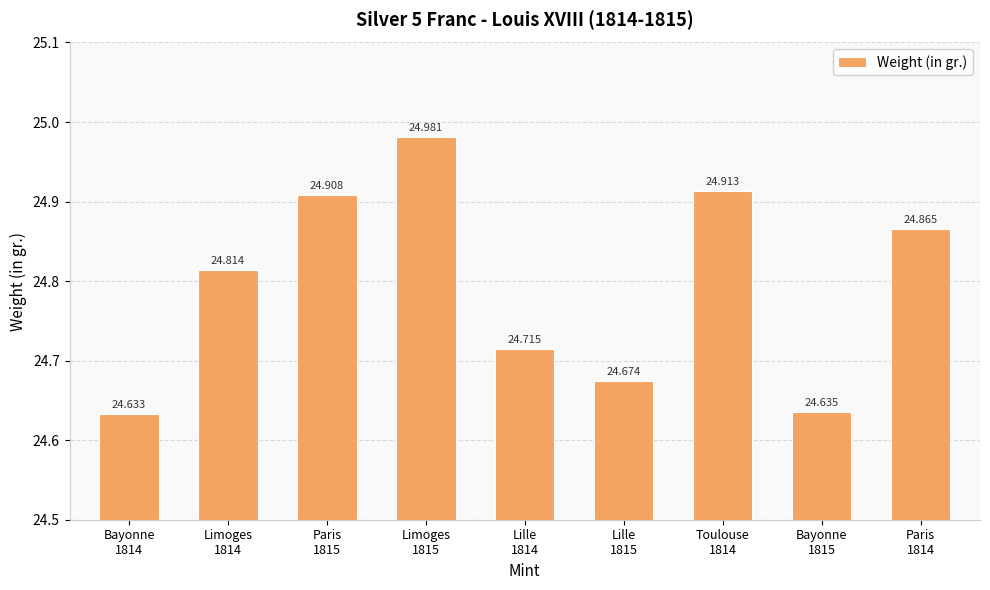

List the labels in order of value, largest first.

Limoges
1815, Toulouse
1814, Paris
1815, Paris
1814, Limoges
1814, Lille
1814, Lille
1815, Bayonne
1815, Bayonne
1814